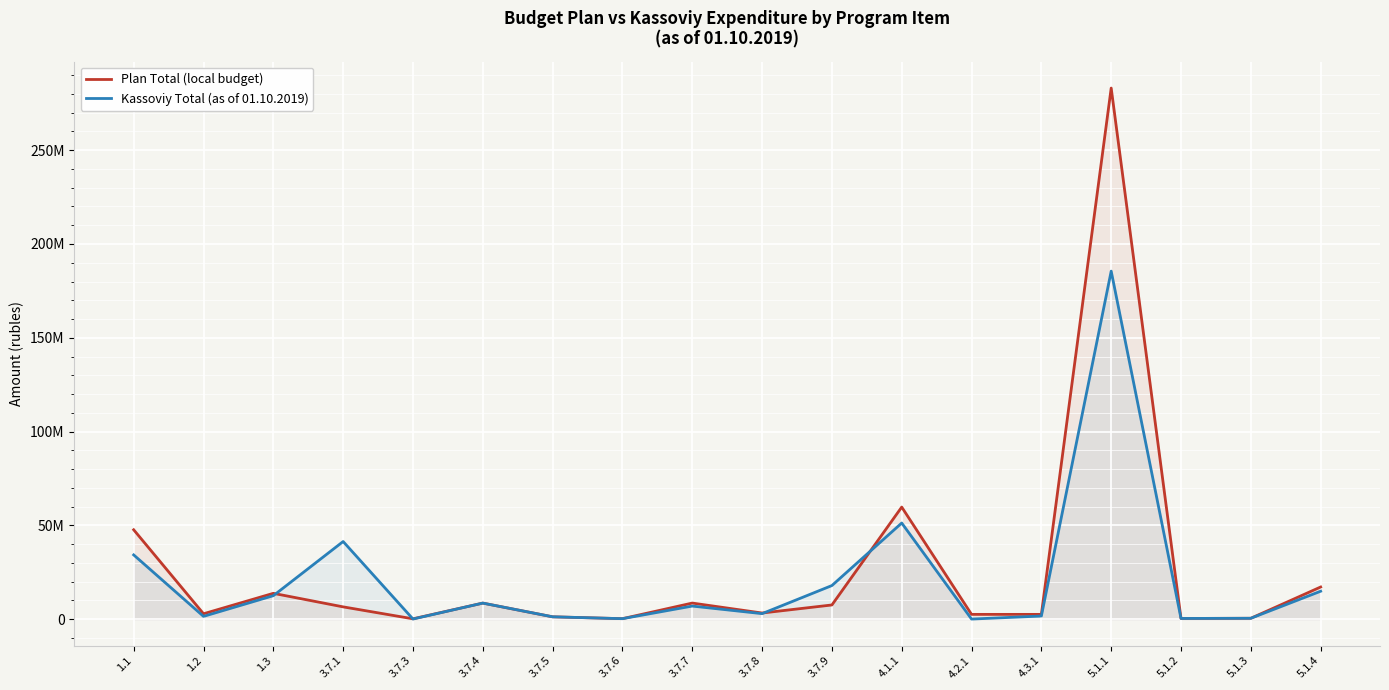

What is the average value of the Kassoviy Total (as of 01.10.2019) series?

21171190.6